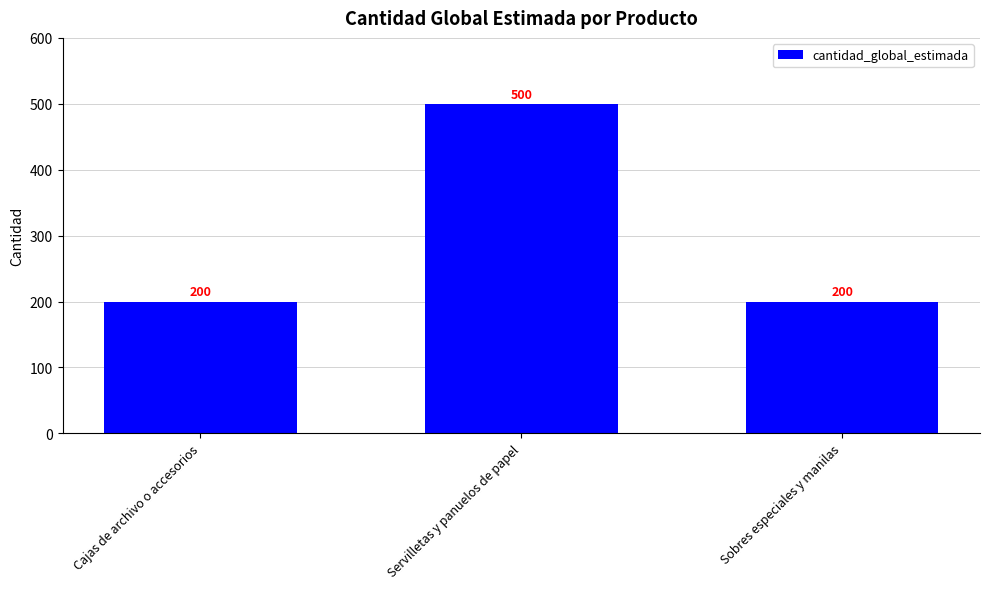

What position from the left is Servilletas y panuelos de papel?

2